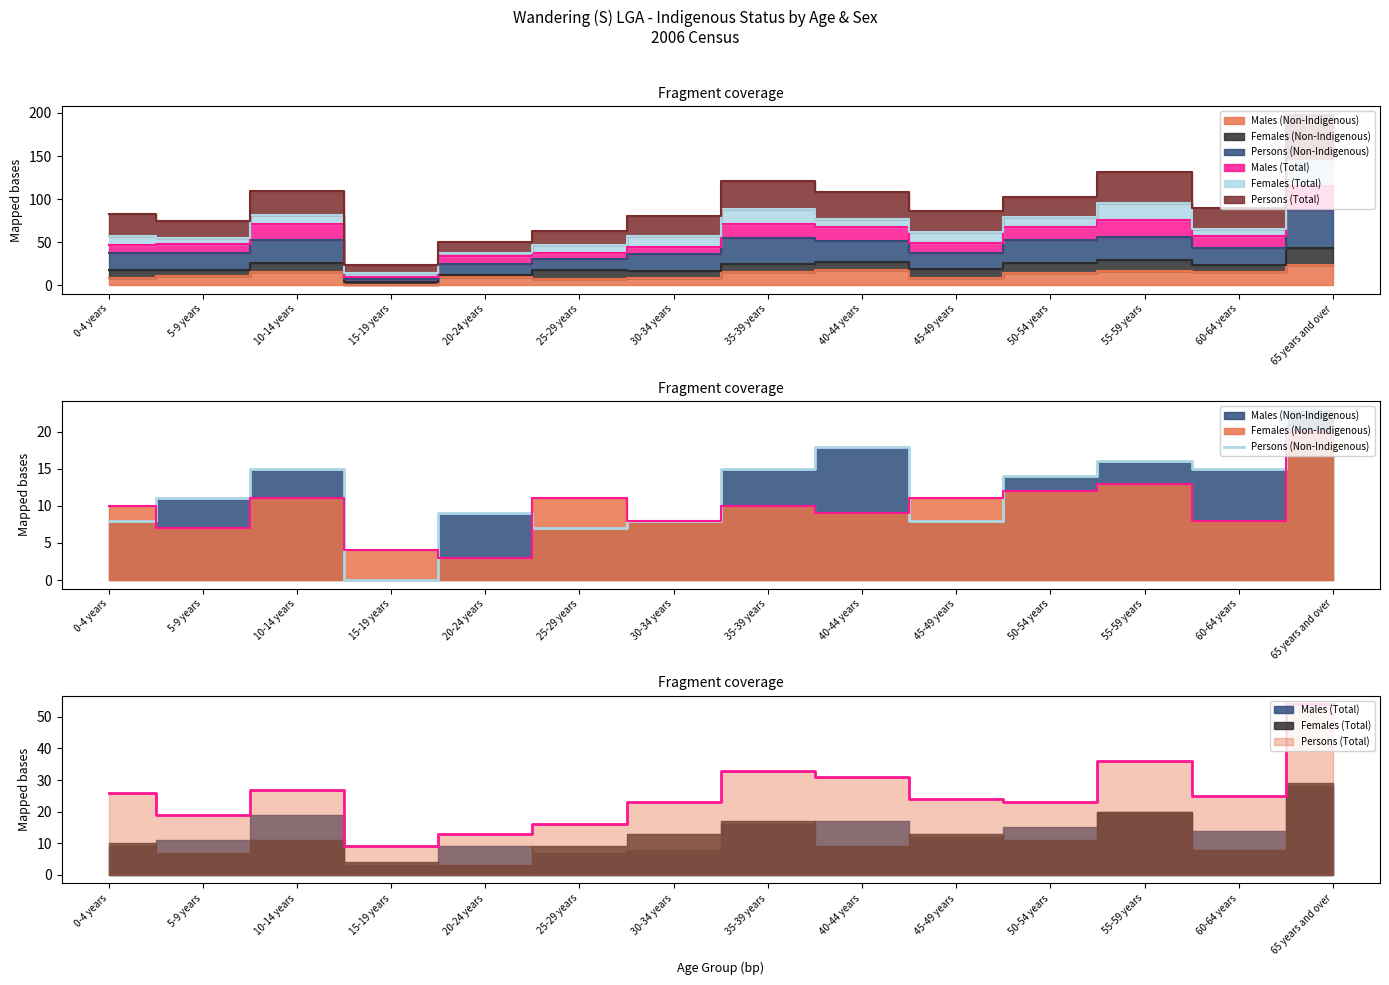

Rank the categories by value from highest to lowest.

65 years and over, 40-44 years, 55-59 years, 10-14 years, 35-39 years, 60-64 years, 50-54 years, 5-9 years, 20-24 years, 0-4 years, 30-34 years, 45-49 years, 25-29 years, 15-19 years